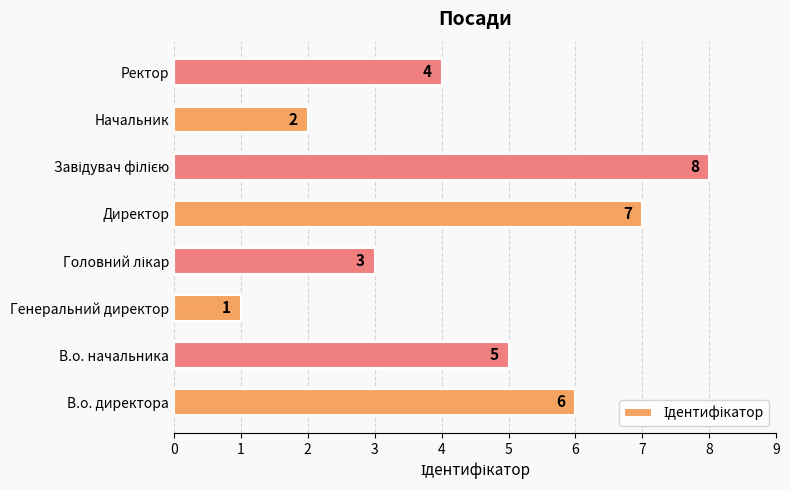

True or false: the data shows 9 at Директор.

False